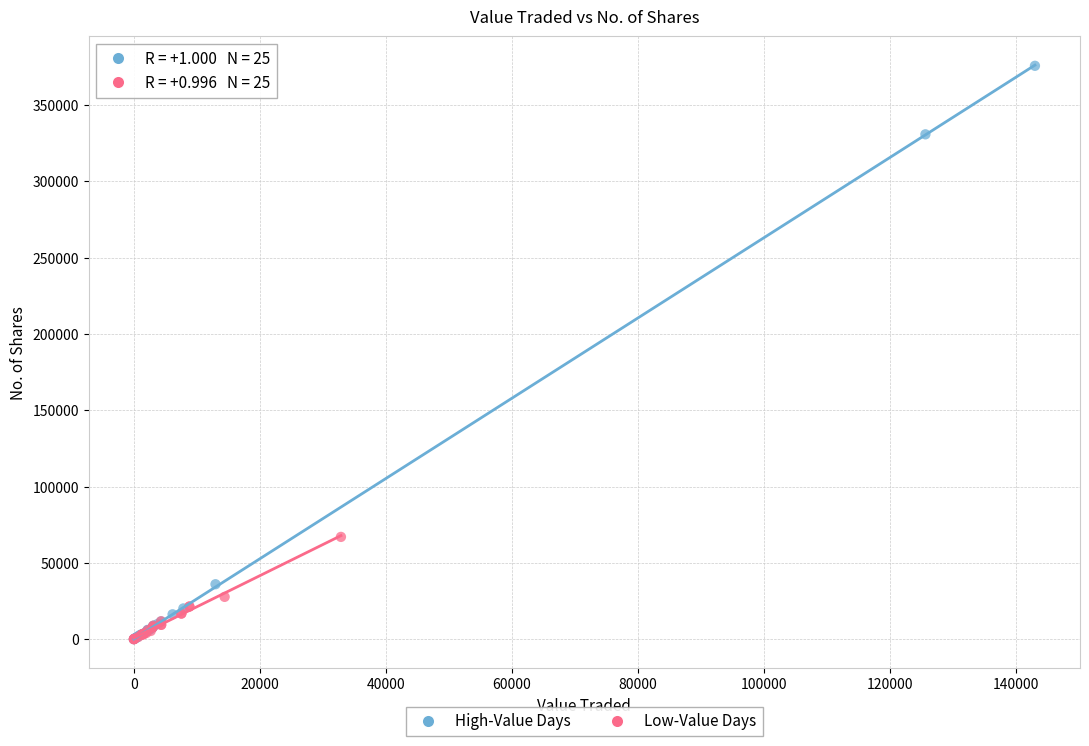

Which series reaches the maximum Y coordinate?

High-Value Days